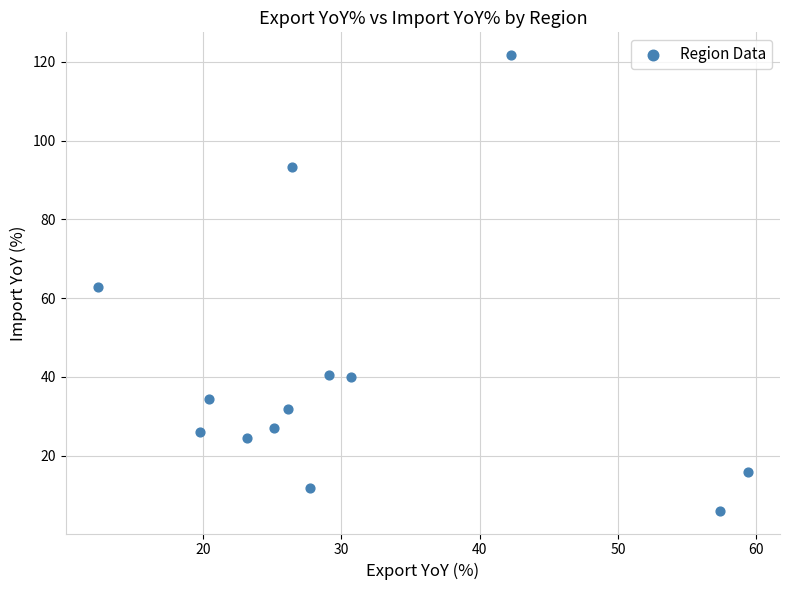

What is the range of X values (max minus min)?

46.9